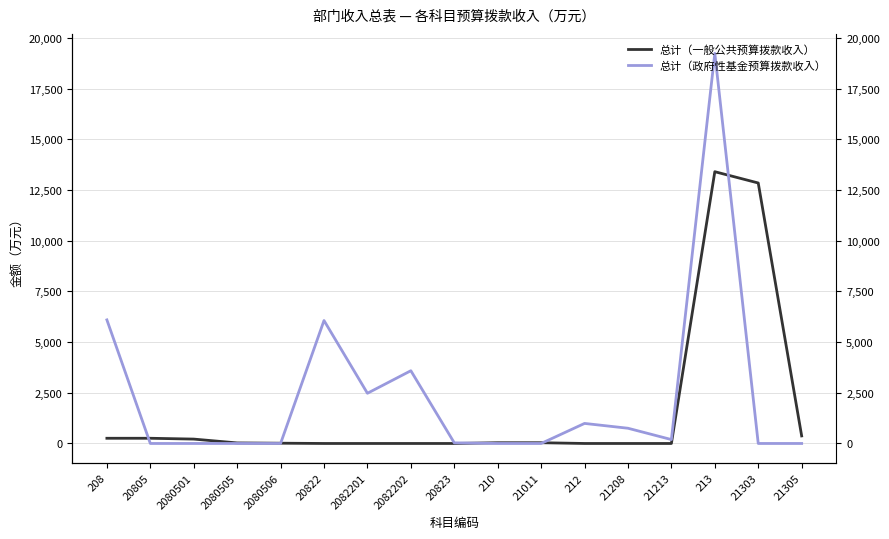

Reading right to left, transcribe all the data shown in this chart.

总计（一般公共预算拨款收入）: 21305=372.6	21303=12843.3	213=13399.9	21213=0.0	21208=0.0	212=0.0	21011=37.0	210=37.0	20823=0.0	2082202=0.0	2082201=0.0	20822=0.0	2080506=13.5	2080505=27.0	2080501=216.2	20805=256.8	208=256.8
总计（政府性基金预算拨款收入）: 21305=0.0	21303=0.0	213=19233.0	21213=192.8	21208=751.0	212=988.8	21011=0.0	210=0.0	20823=31.0	2082202=3586.7	2082201=2475.5	20822=6062.2	2080506=0.0	2080505=0.0	2080501=0.0	20805=0.0	208=6093.2